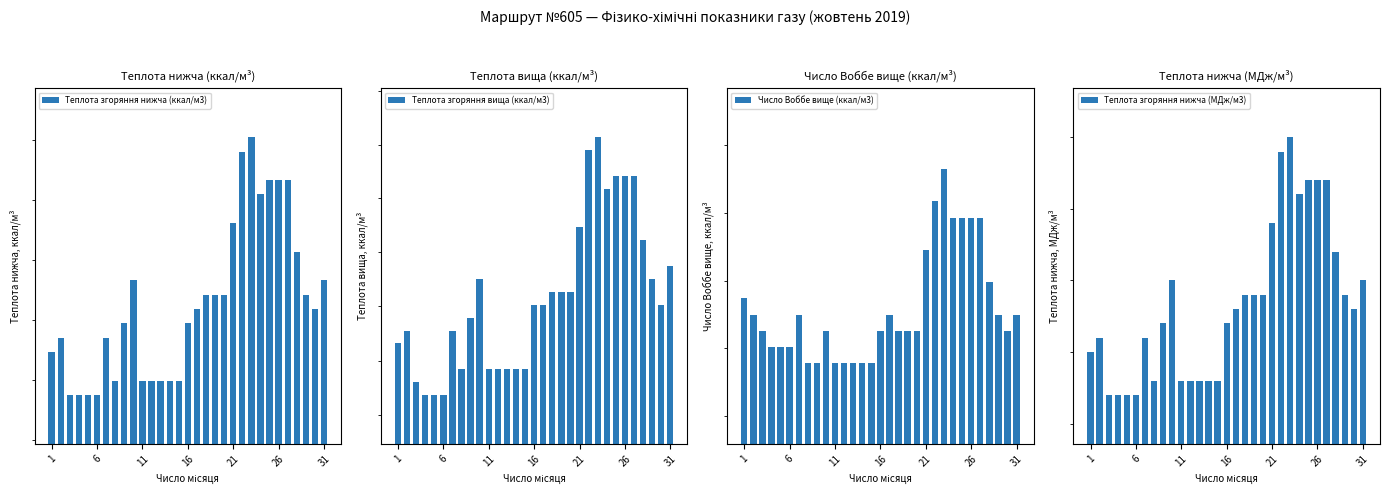

What is the minimum value shown in the chart?

34.1